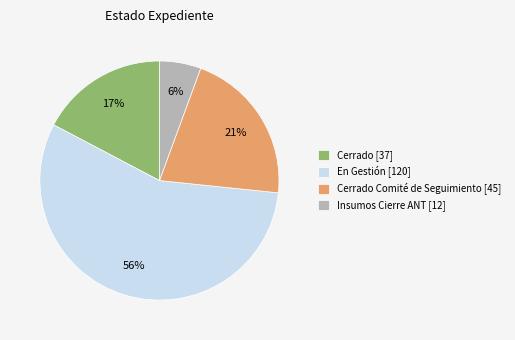

Rank the categories by value from lowest to highest.

Insumos Cierre ANT [12], Cerrado [37], Cerrado Comité de Seguimiento [45], En Gestión [120]